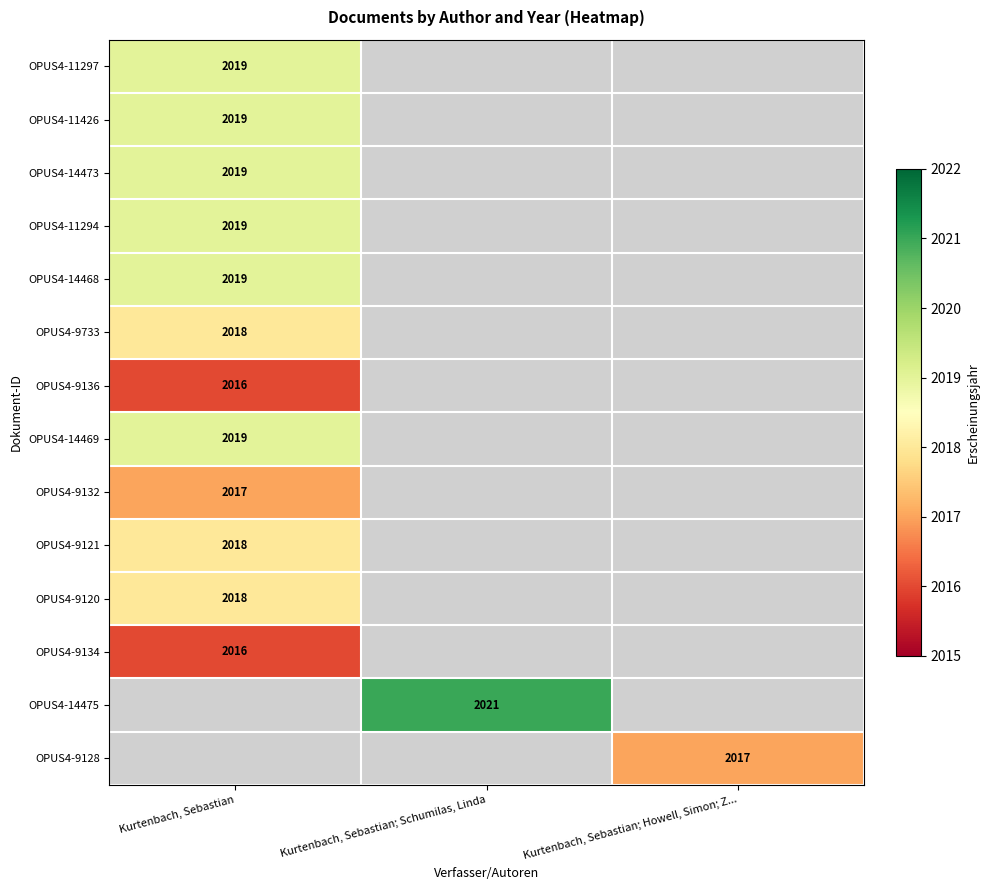

Between Kurtenbach, Sebastian; Howell, Simon; Z... and Kurtenbach, Sebastian, which is larger?

Kurtenbach, Sebastian